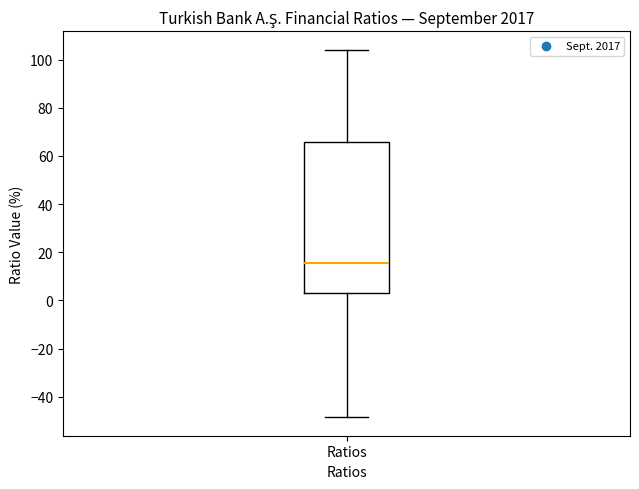

Transcribe this box plot: give where the median line is, the range the box spans, and where the two whiskers end, as read against the y-axis. The values are not printed on the chart, so give them approximately, as read against the axis.

median 16, box 4 to 66, whiskers -48 to 104